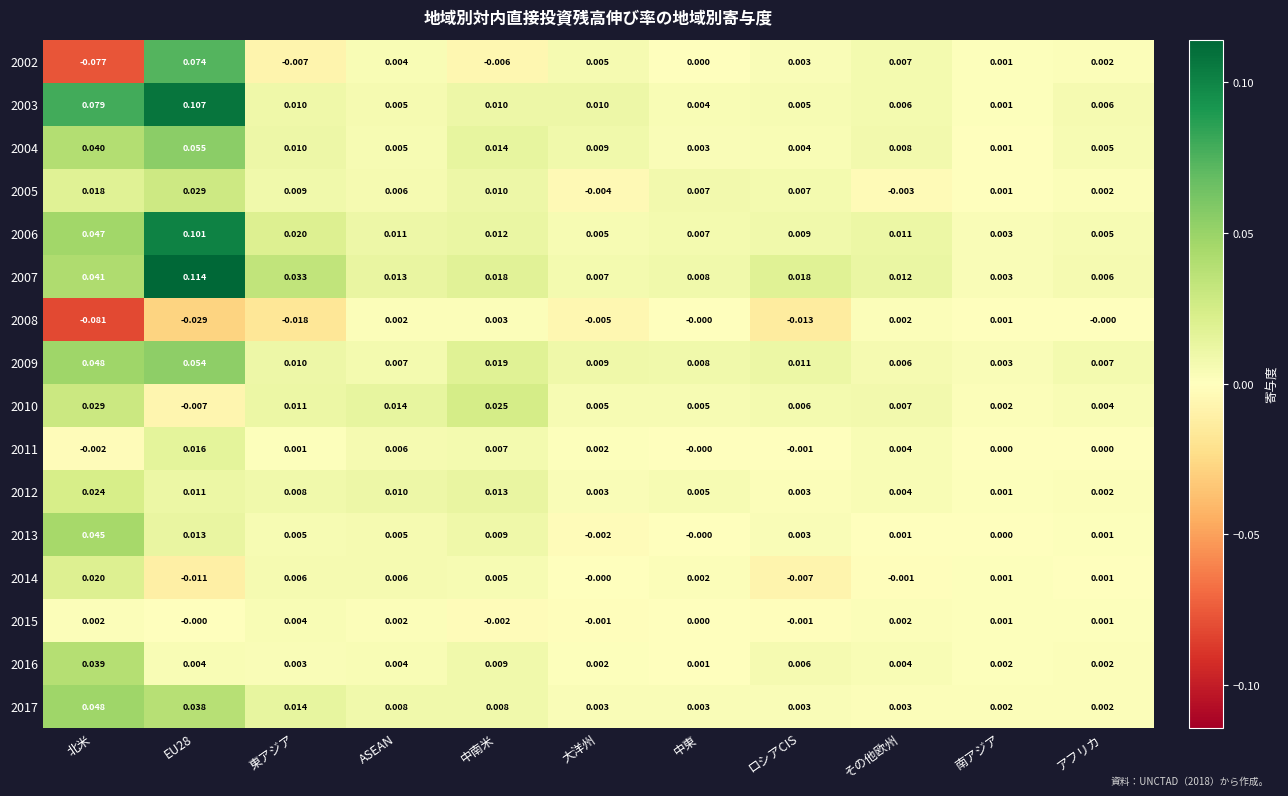

How many values in 2005 are above zero?

9